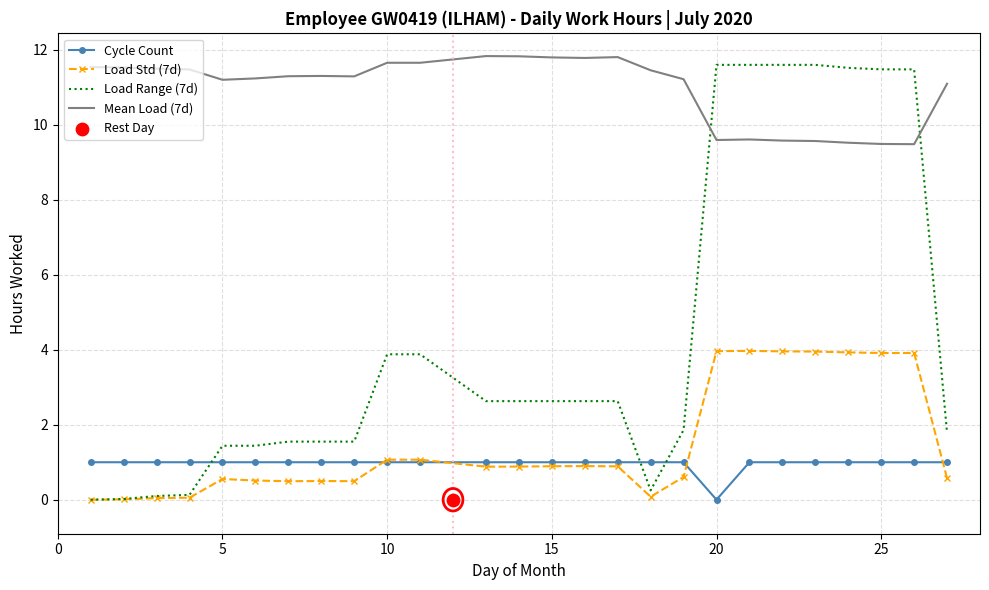

What is the highest value of the Mean Load (7d) series?

11.8